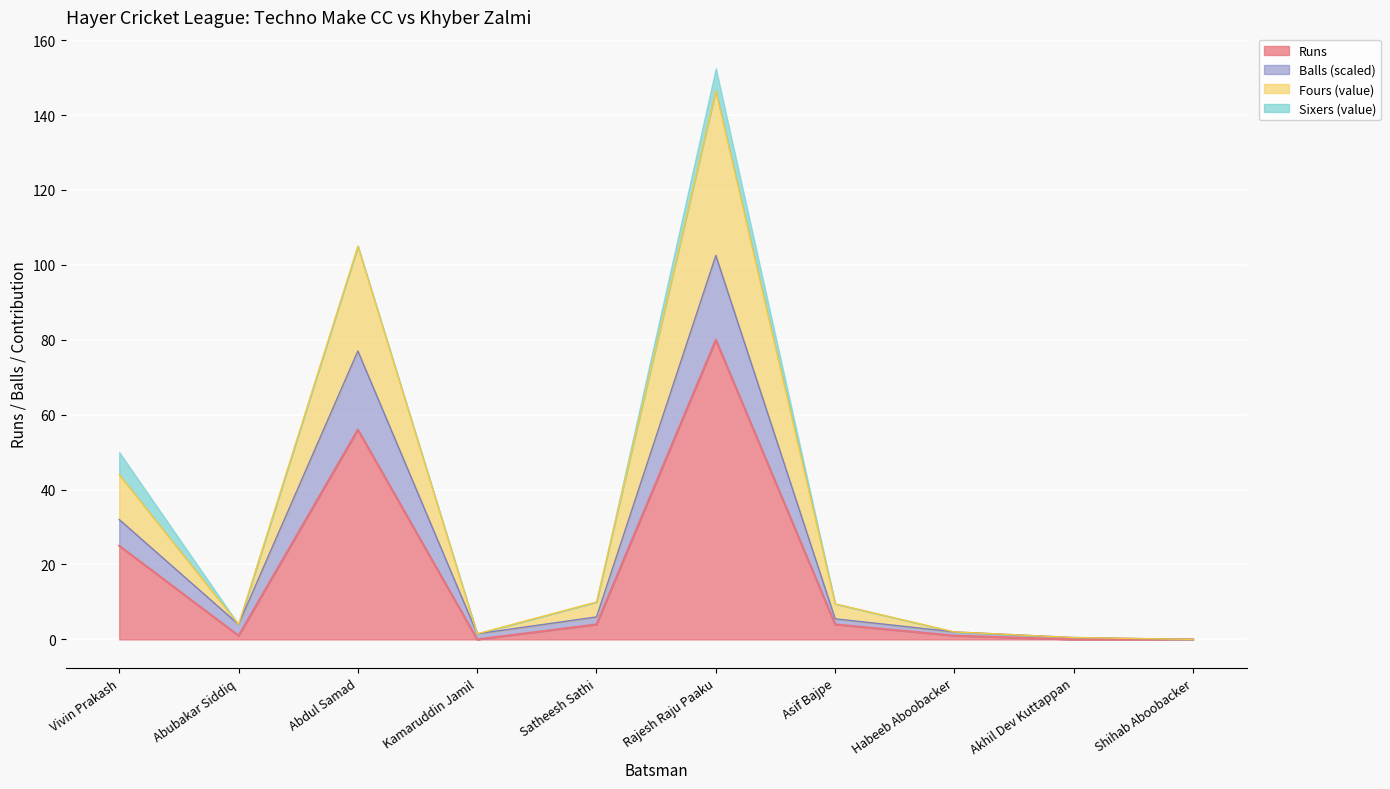

Reading left to right, transcribe all the data shown in this chart.

Vivin Prakash=25	Abubakar Siddiq=1	Abdul Samad=56	Kamaruddin Jamil=0	Satheesh Sathi=4	Rajesh Raju Paaku=80	Asif Bajpe=4	Habeeb Aboobacker=1	Akhil Dev Kuttappan=0	Shihab Aboobacker=0